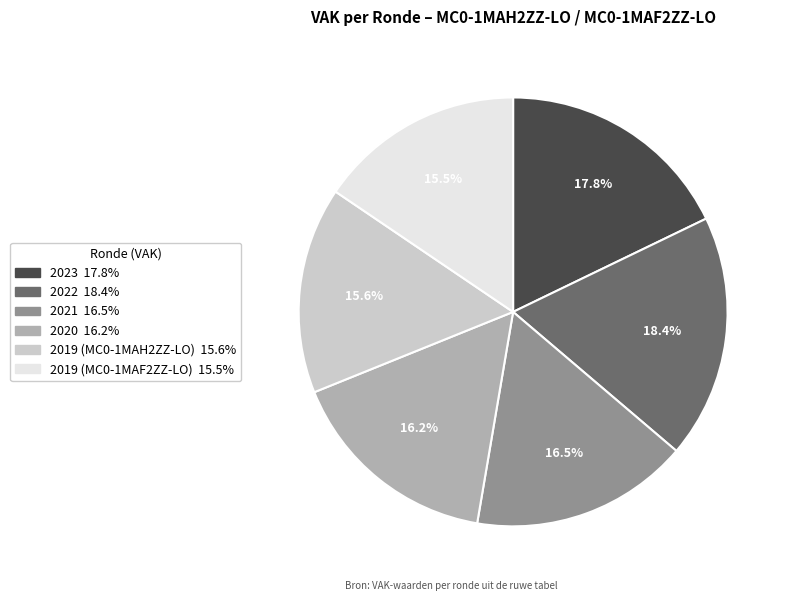

Which category has the biggest portion of the pie?

2022